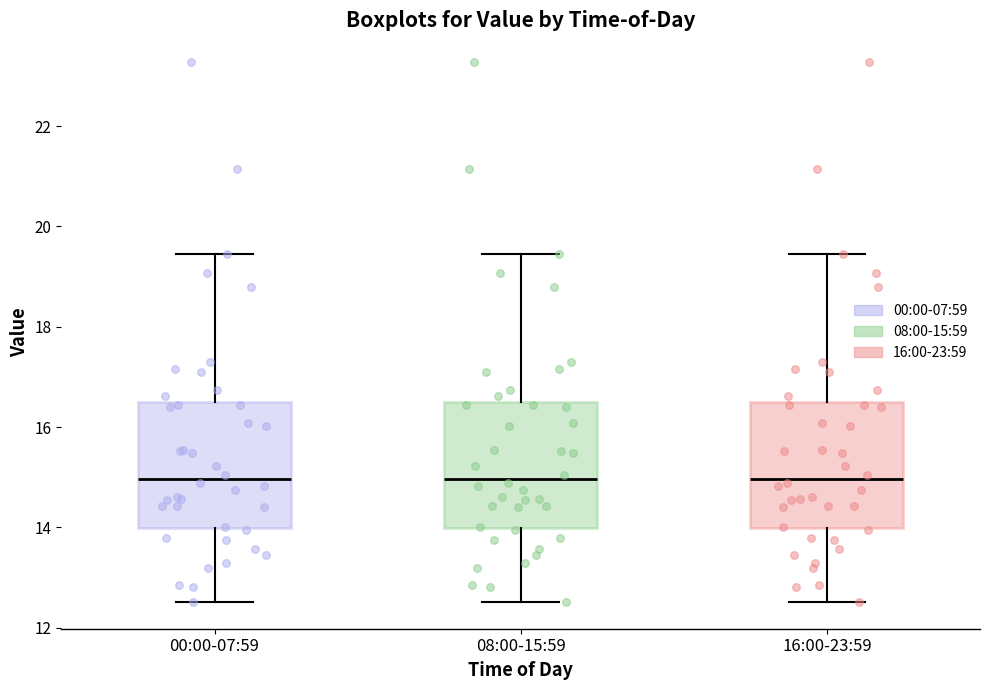

Where is the upper edge of the box for 00:00-07:59 on the y-axis? The values are not printed on the chart, so give them approximately, as read against the axis.

16.4